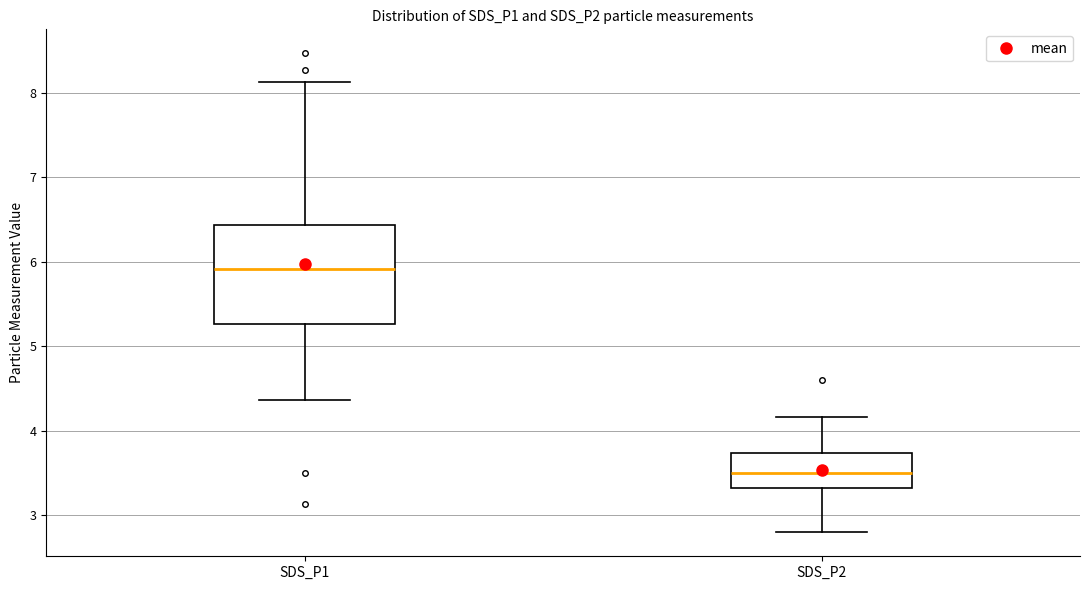

Reading left to right, read every box against the y-axis: the position of its median line, the range the box covers, and the ends of its whiskers. The values are not printed on the chart, so give them approximately, as read against the axis.

SDS_P1: median 5.9, box 5.3 to 6.4, whiskers 4.4 to 8.1
SDS_P2: median 3.5, box 3.3 to 3.7, whiskers 2.8 to 4.2